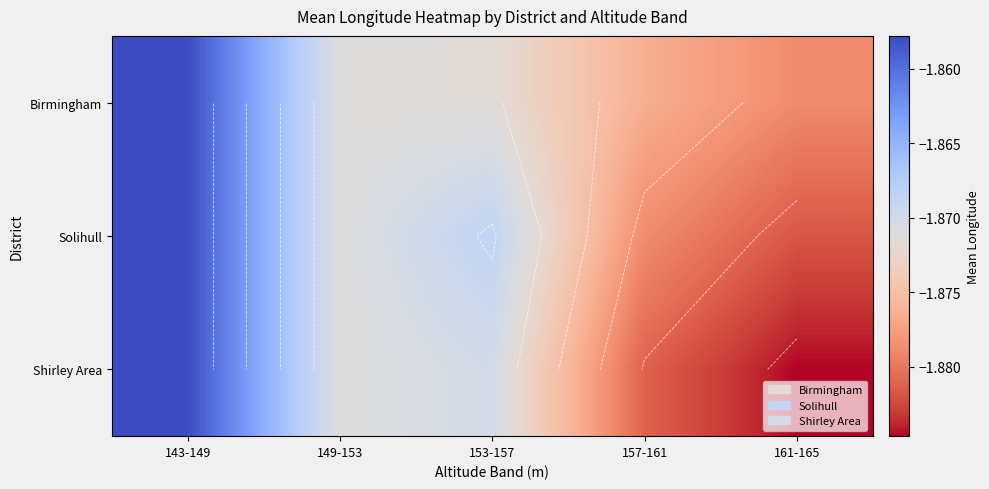

What is the approximate value of Shirley Area at 149-153?

-1.9